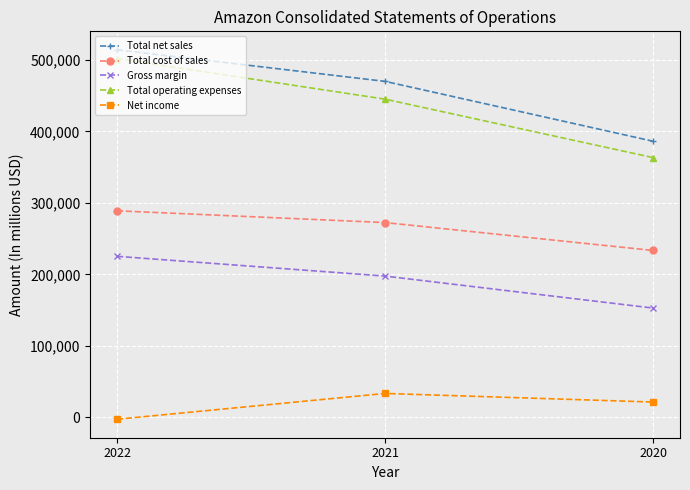

How many data points in Gross margin are less than 197478?

1